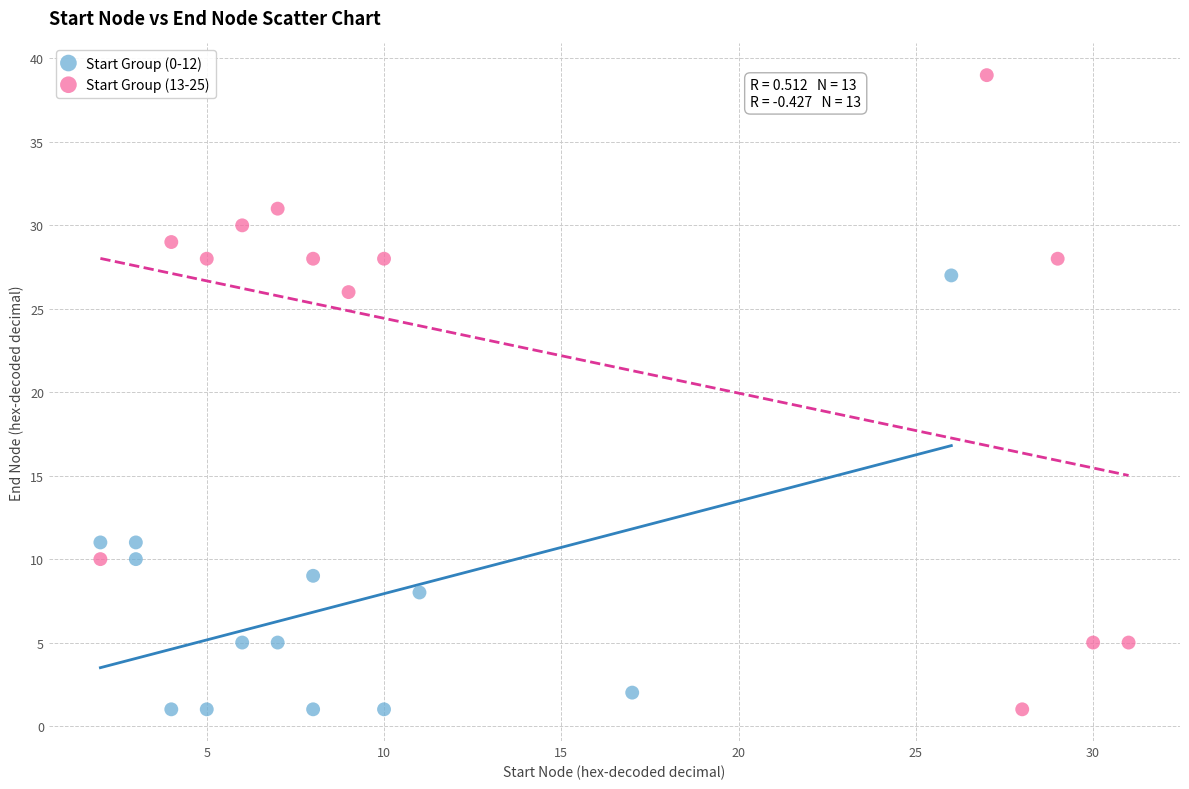

Which series has the largest Y range (max minus min)?

Start Group (13-25)